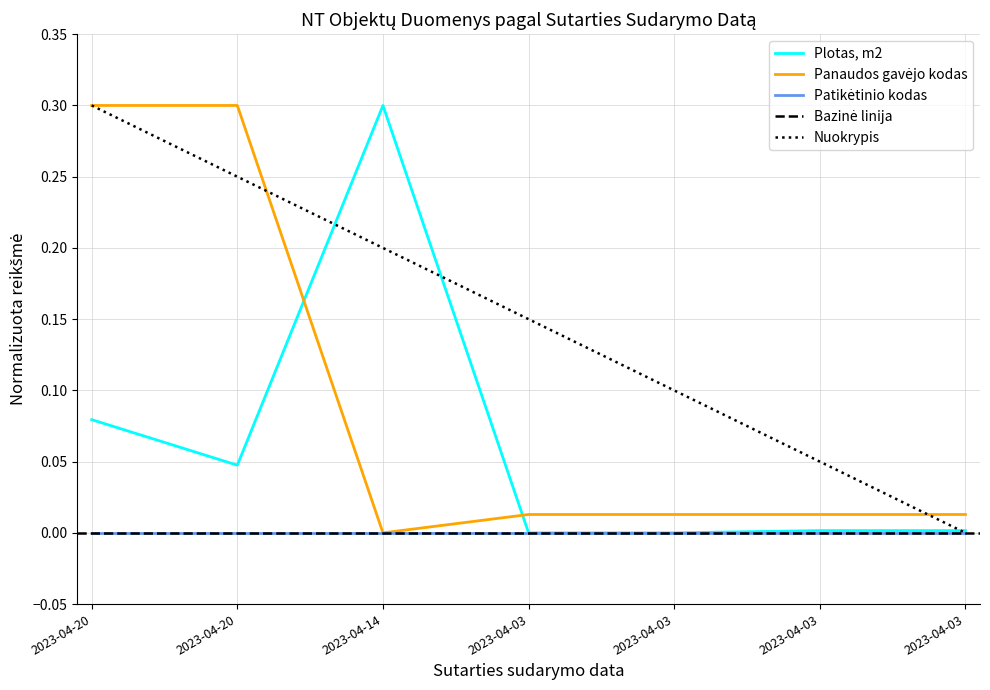

What is the value of the Plotas, m2 point at the 2nd from the left?

0.1